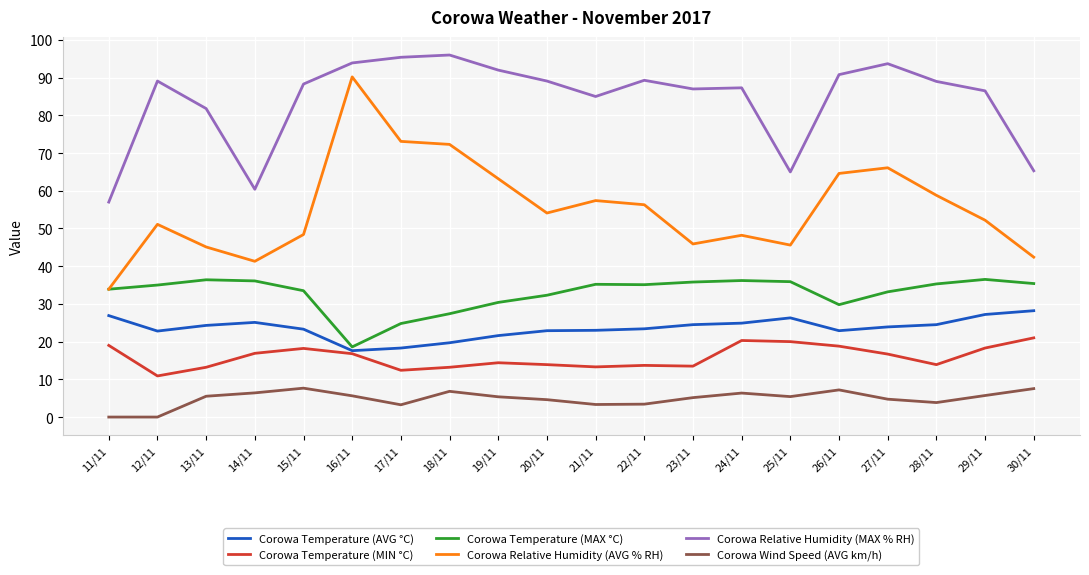

What is the spread (max minus min) of values at 24/11?

80.9